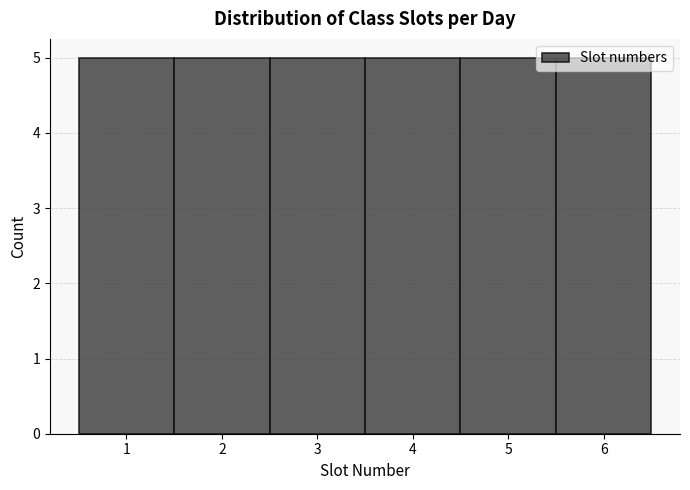

What is the height of the bar covering 1.5 to 2.5 on the x-axis? The values are not printed on the chart, so give them approximately, as read against the axis.

5